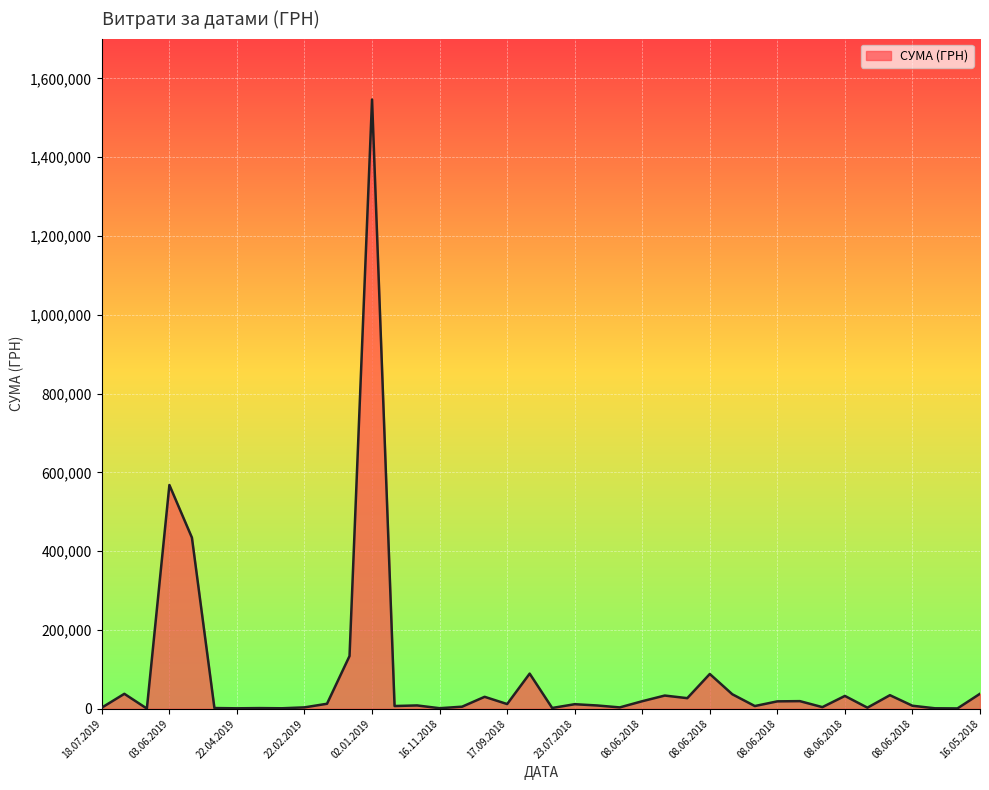

What is the maximum value shown in the chart?

1546589.5